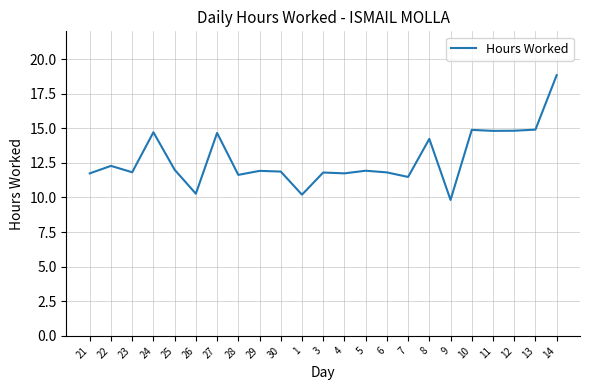

What value does the data have at 6?

11.8